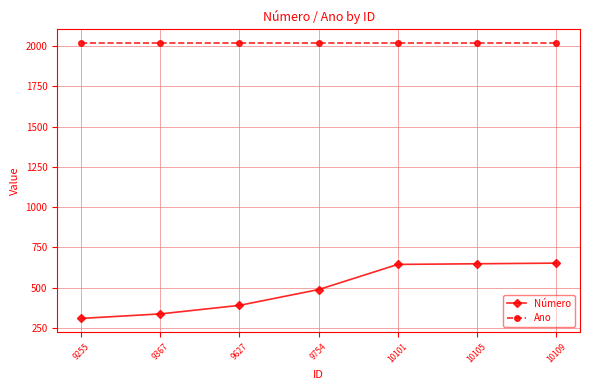

At how many categories does at least one series exceed 458?

7